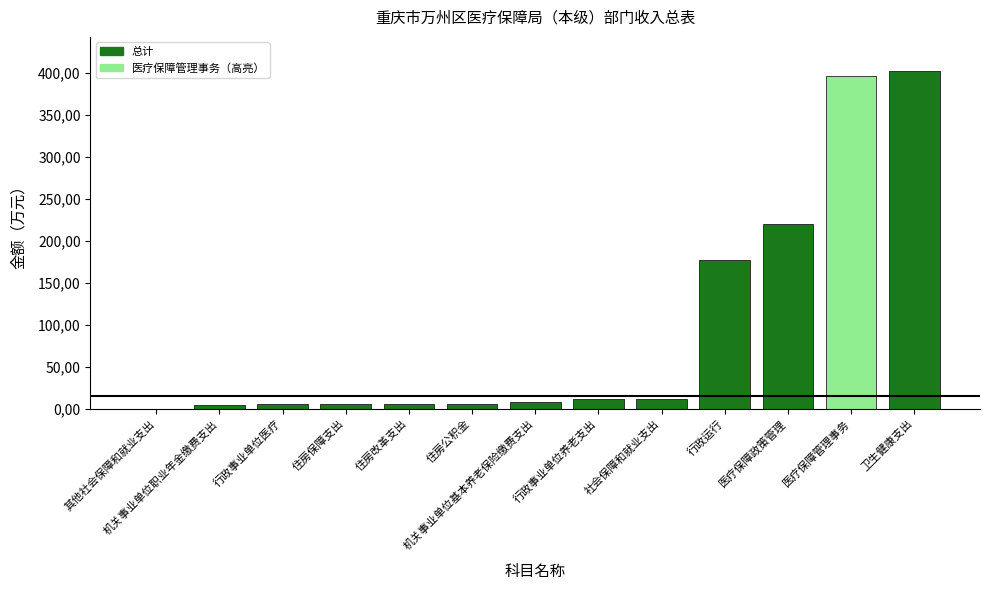

What is the average value?

96.5